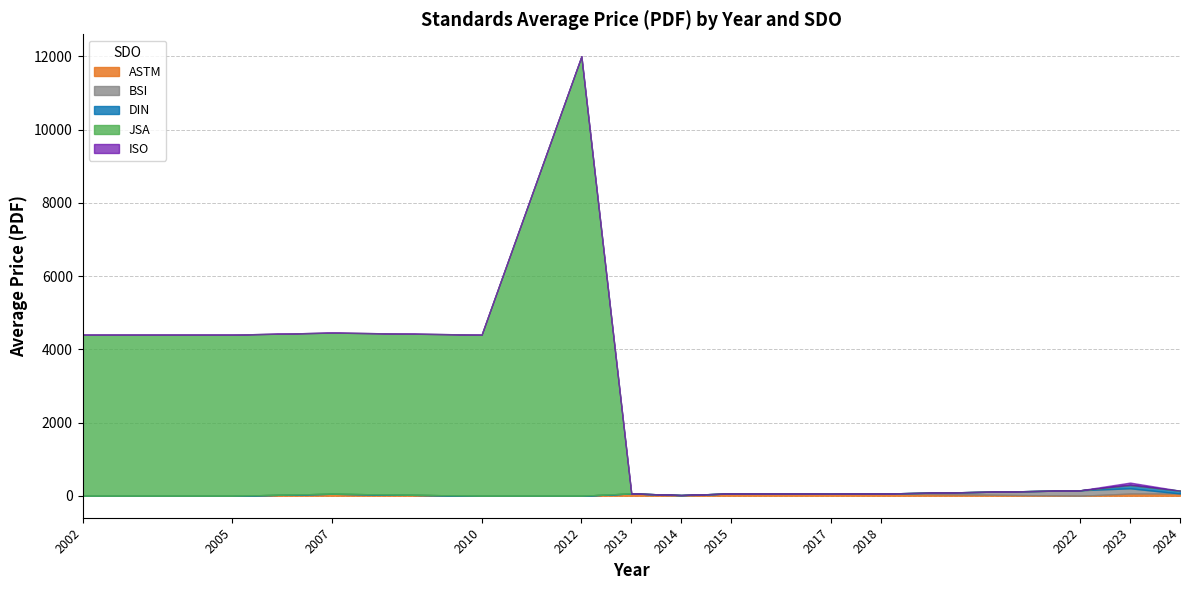

At which category is the sum across all series the highest?

2012